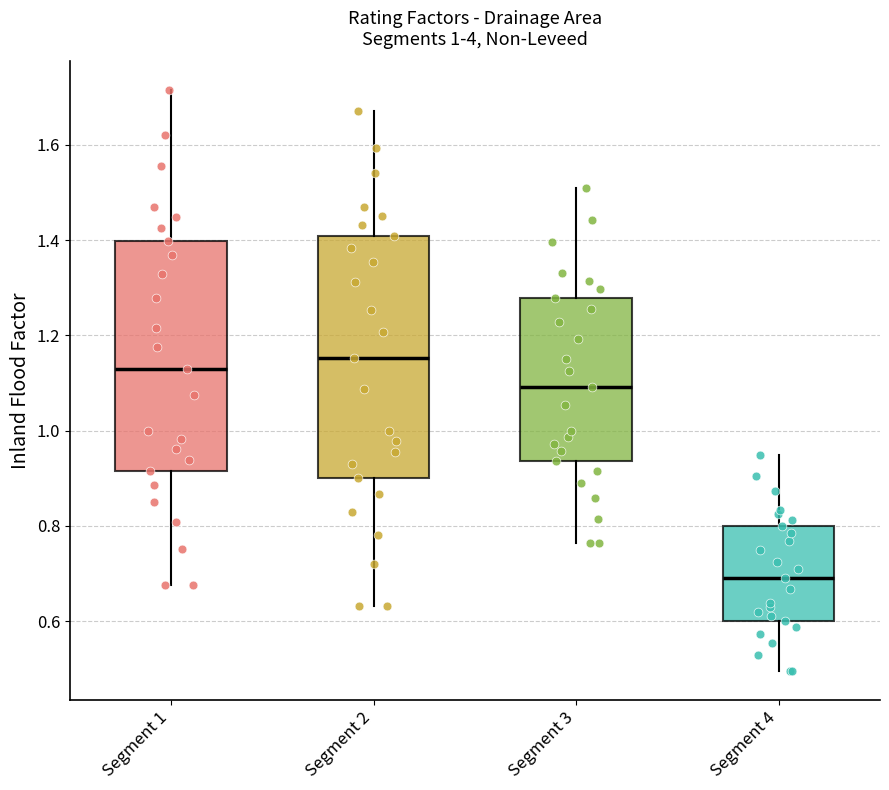

Reading left to right, read every box against the y-axis: the position of its median line, the range the box covers, and the ends of its whiskers. The values are not printed on the chart, so give them approximately, as read against the axis.

Segment 1: median 1.14, box 0.92 to 1.40, whiskers 0.68 to 1.72
Segment 2: median 1.16, box 0.90 to 1.40, whiskers 0.64 to 1.68
Segment 3: median 1.10, box 0.94 to 1.28, whiskers 0.76 to 1.52
Segment 4: median 0.70, box 0.60 to 0.80, whiskers 0.50 to 0.94